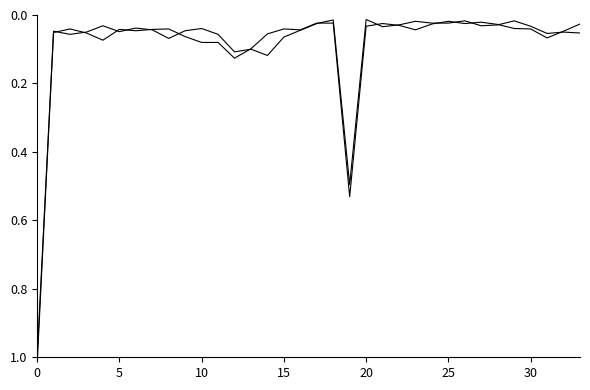

After their last crossing, which series has the higher values: Population 2020 or Population 2010?

Population 2020